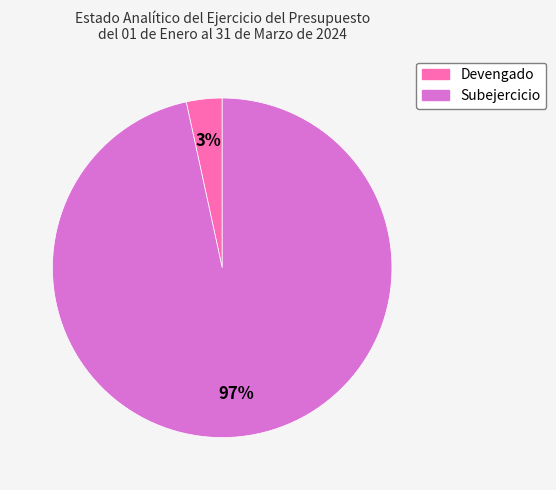

Combined, do Subejercicio and Devengado account for over 50%?

Yes